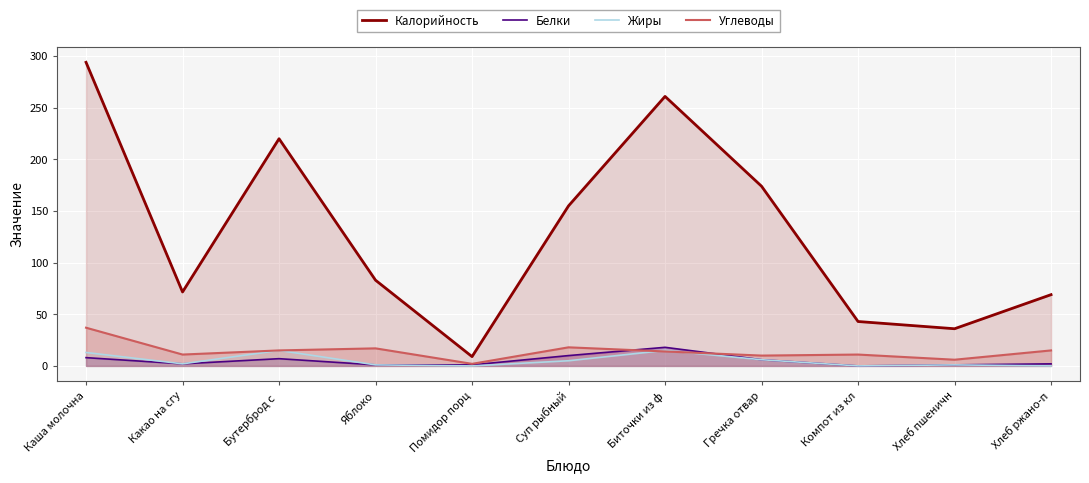

Is the value of Калорийность at Яблоко greater than the value of Белки at Каша молочна?

Yes